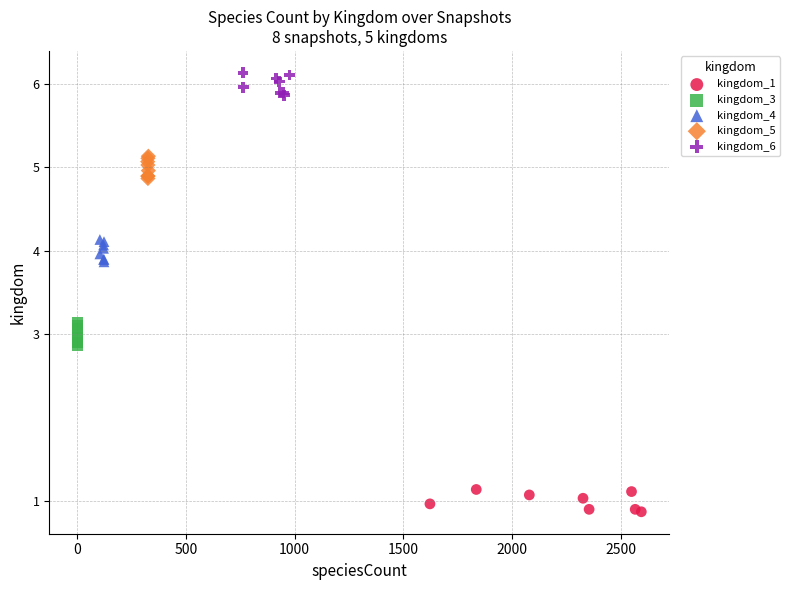

Which series reaches the maximum Y coordinate?

kingdom_6